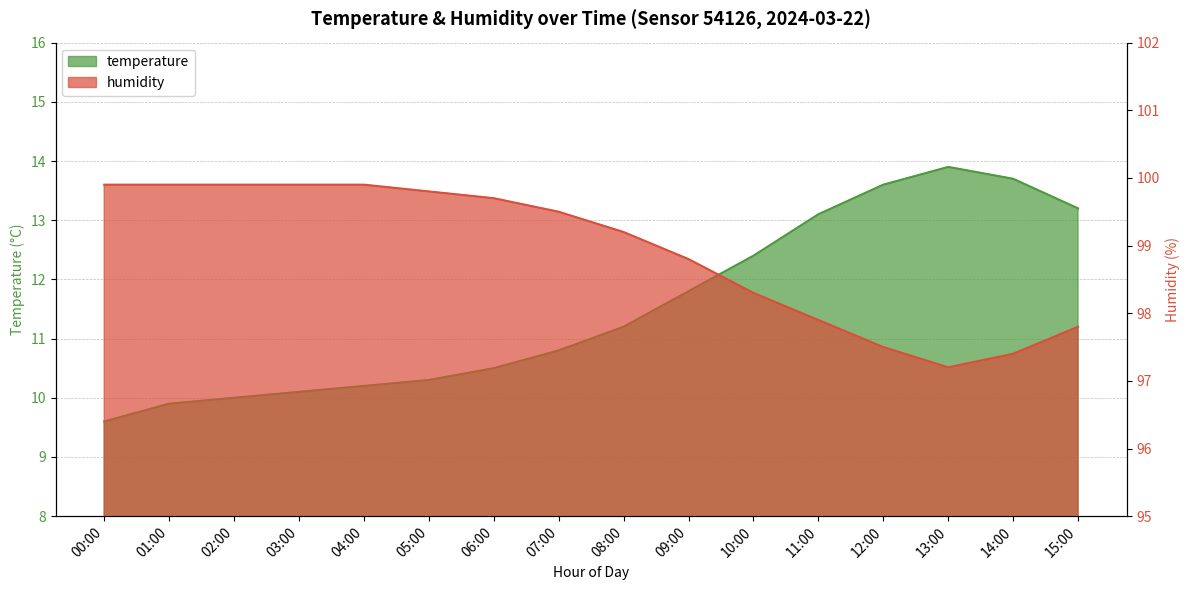

True or false: temperature and humidity intersect in this chart.

False